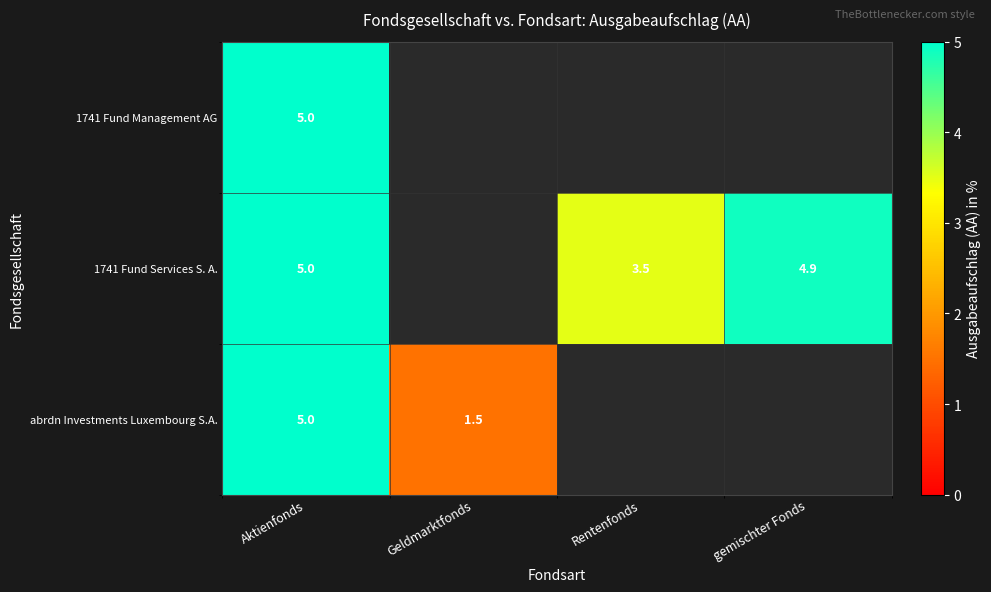

List the series in order of their peak value, lowest first.

row_0, row_1, row_2